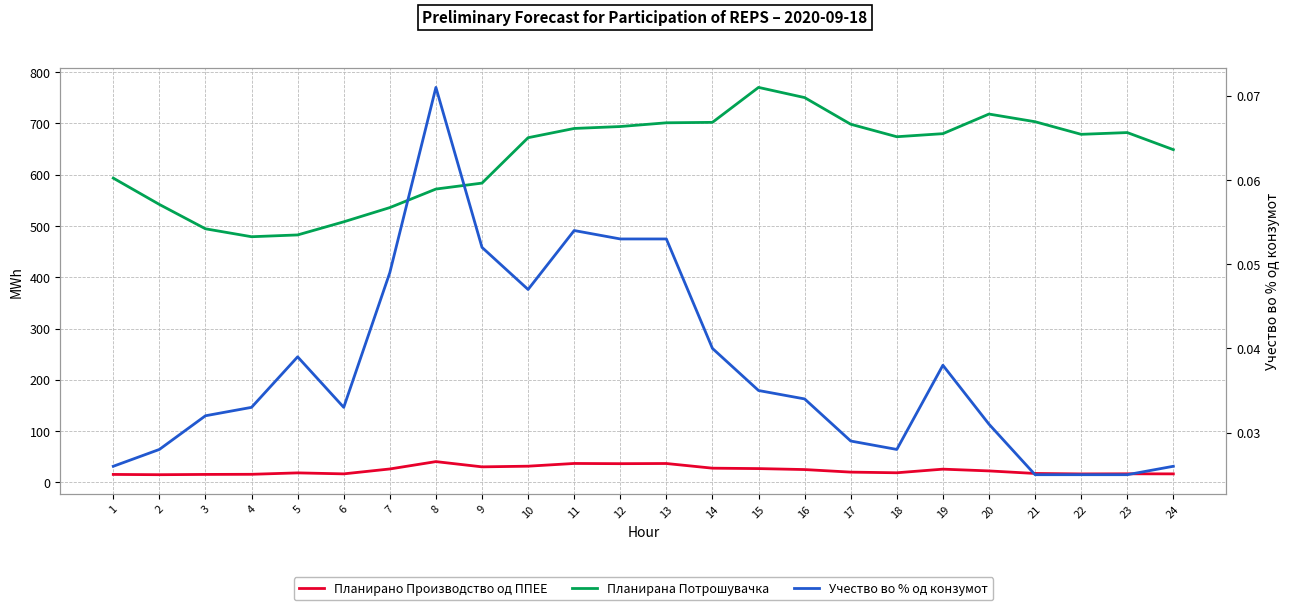

Reading left to right, what are all the values shown in this chart?

Планирано Производство од ППЕЕ: 15.7	15.2	15.7	15.9	18.7	16.8	26.3	40.7	30.5	31.7	37.1	36.7	37.0	27.9	27.1	25.2	20.2	18.9	26.0	22.5	17.6	16.7	16.9	16.8
Планирана Потрошувачка: 593.4	542.0	494.6	479.1	482.6	508.2	535.9	572.0	583.7	672.1	690.2	693.9	701.2	702.1	770.2	750.4	698.4	674.0	680.0	718.3	703.3	678.7	682.2	648.9
Учество во % од конзумот: 0.0	0.0	0.0	0.0	0.0	0.0	0.0	0.1	0.1	0.0	0.1	0.1	0.1	0.0	0.0	0.0	0.0	0.0	0.0	0.0	0.0	0.0	0.0	0.0